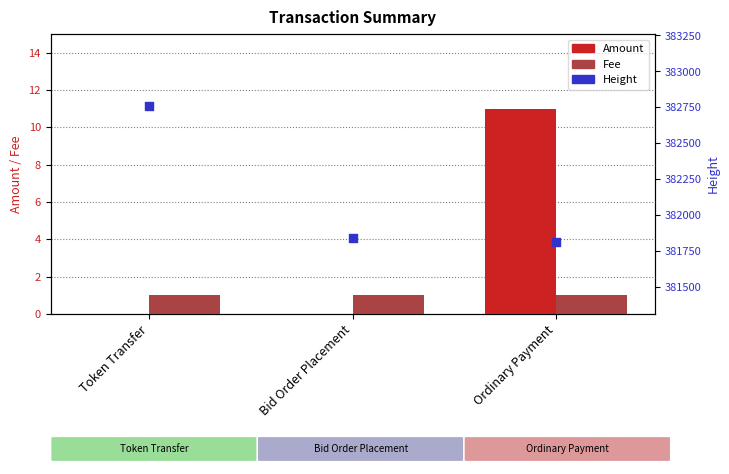

Which series reaches the minimum Y coordinate?

Amount